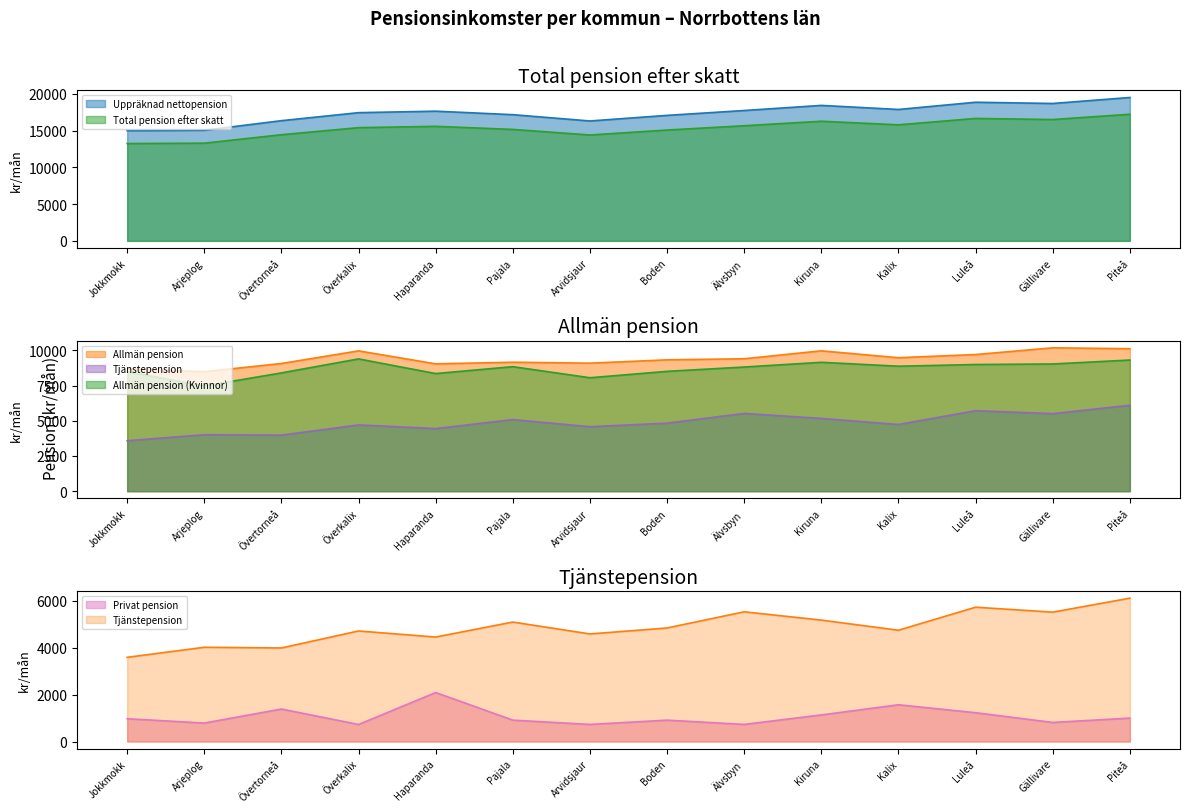

What is the label of the 11th point from the left?

Kalix